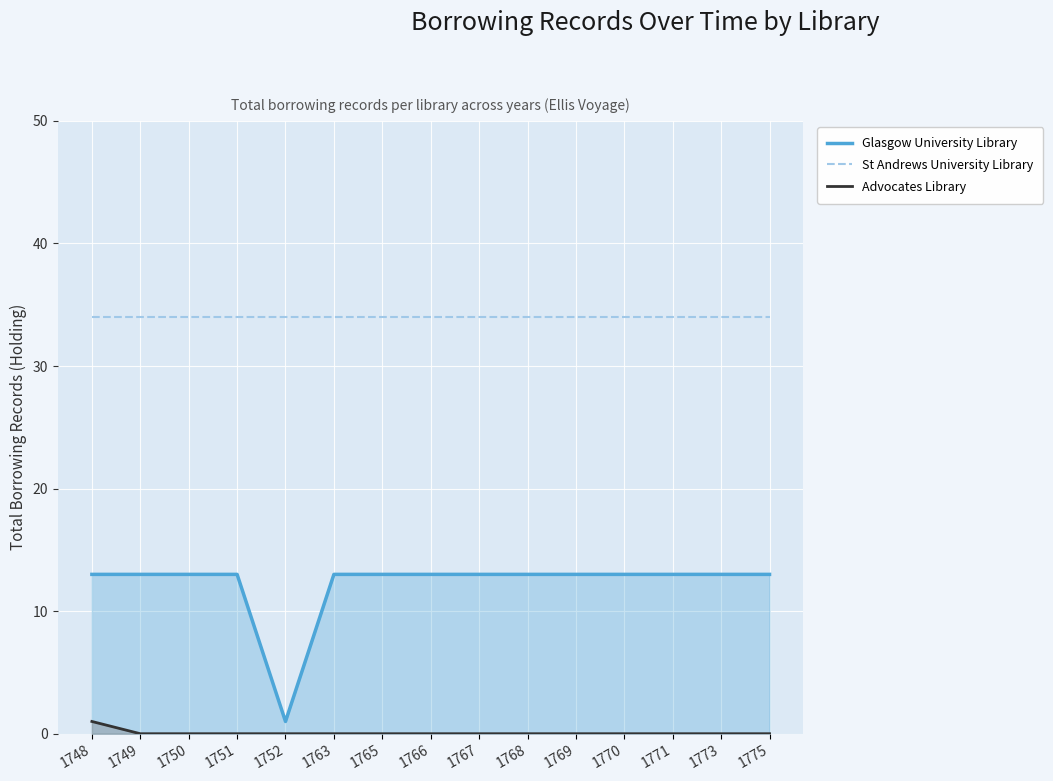

How many values in the Glasgow University Library series are below 13?

1